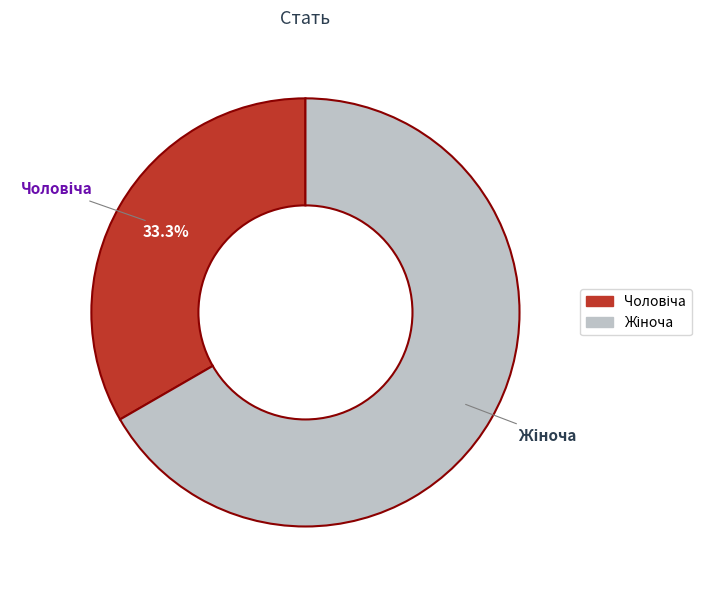

Is there any slice that represents more than half of the pie?

Yes